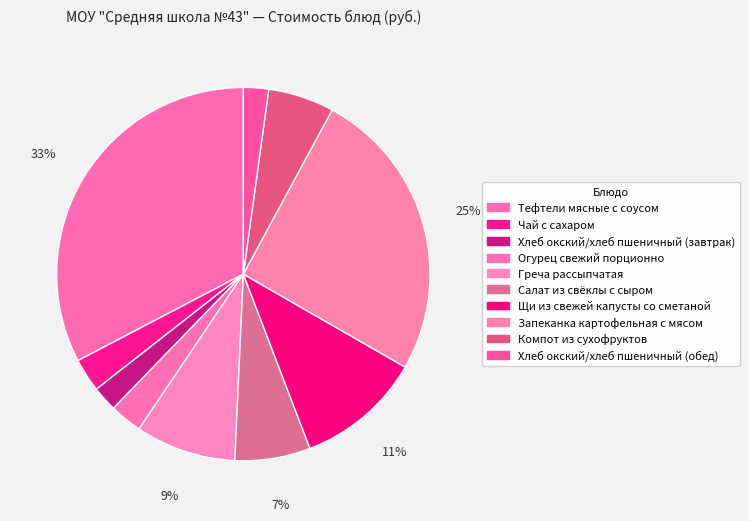

What is the ratio of the value at Щи из свежей капусты со сметаной to the value at Компот из сухофруктов?

1.9